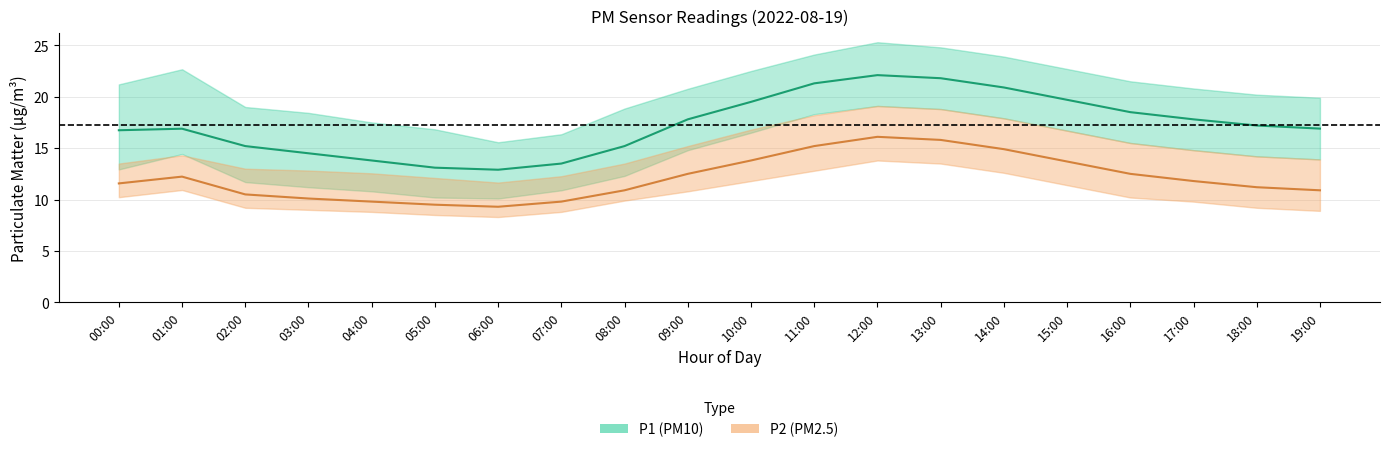

What is the difference between the maximum and minimum values in the P1_upper series?

9.7